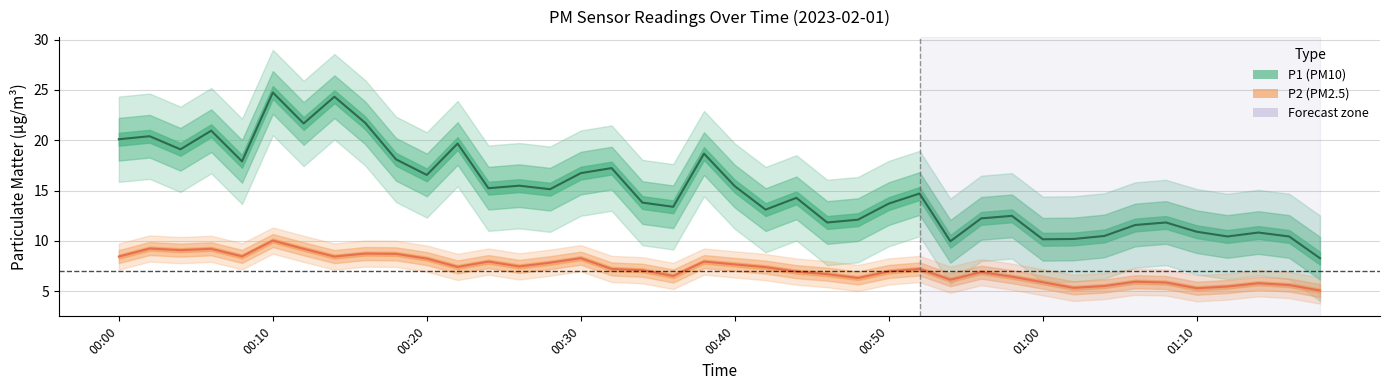

What are all the series names shown in the legend?

P1, P2